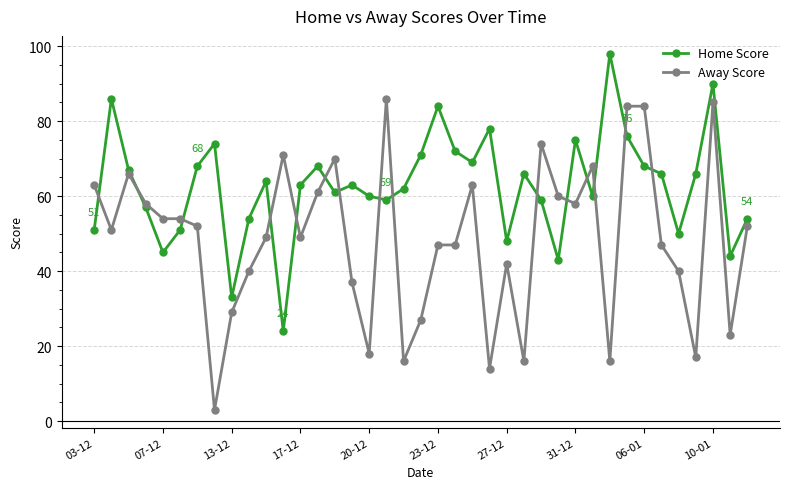

Reading left to right, list all the values displayed in this chart.

Home Score: 51	86	67	57	45	51	68	74	33	54	64	24	63	68	61	63	60	59	62	71	84	72	69	78	48	66	59	43	75	60	98	76	68	66	50	66	90	44	54
Away Score: 63	51	66	58	54	54	52	3	29	40	49	71	49	61	70	37	18	86	16	27	47	47	63	14	42	16	74	60	58	68	16	84	84	47	40	17	85	23	52